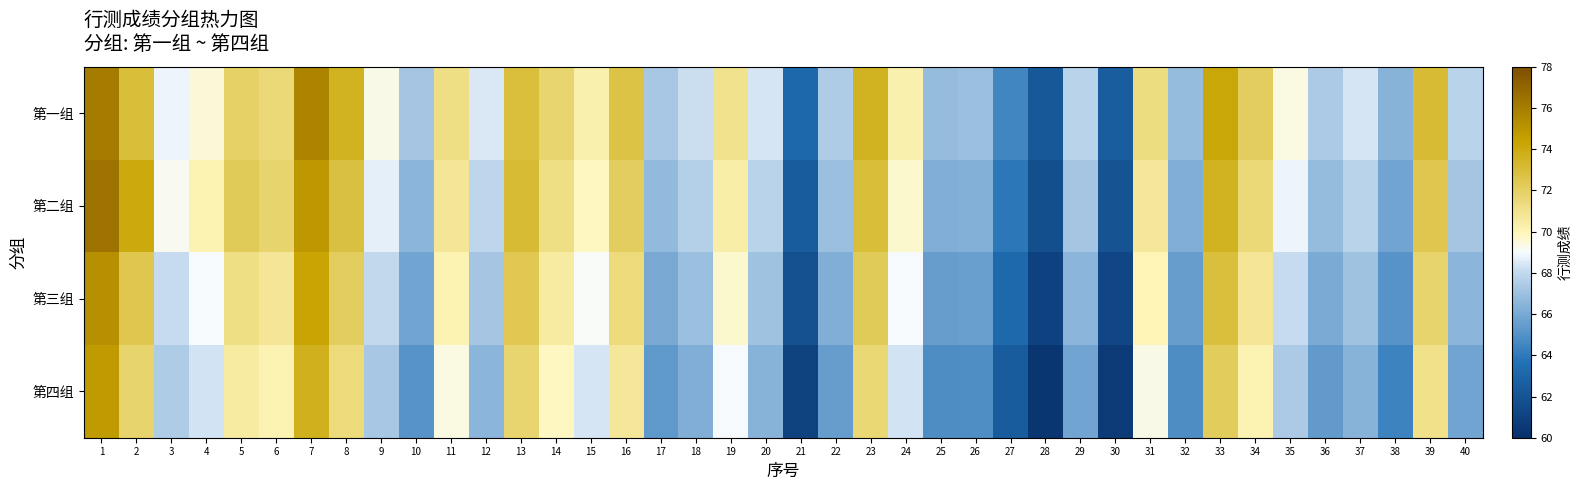

Which series has the largest total across all categories?

第一组